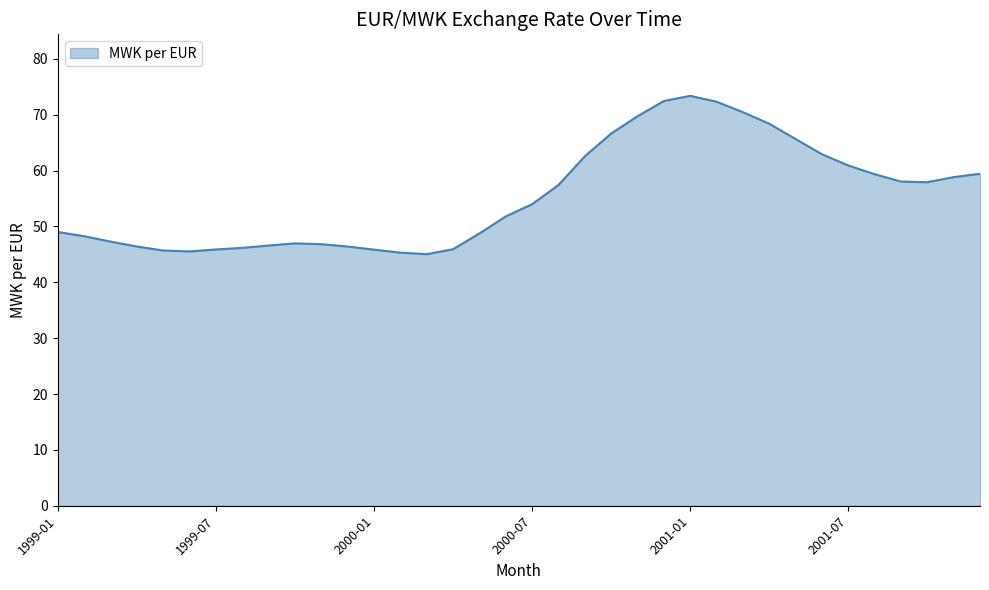

Does the chart have visible grid lines?

No